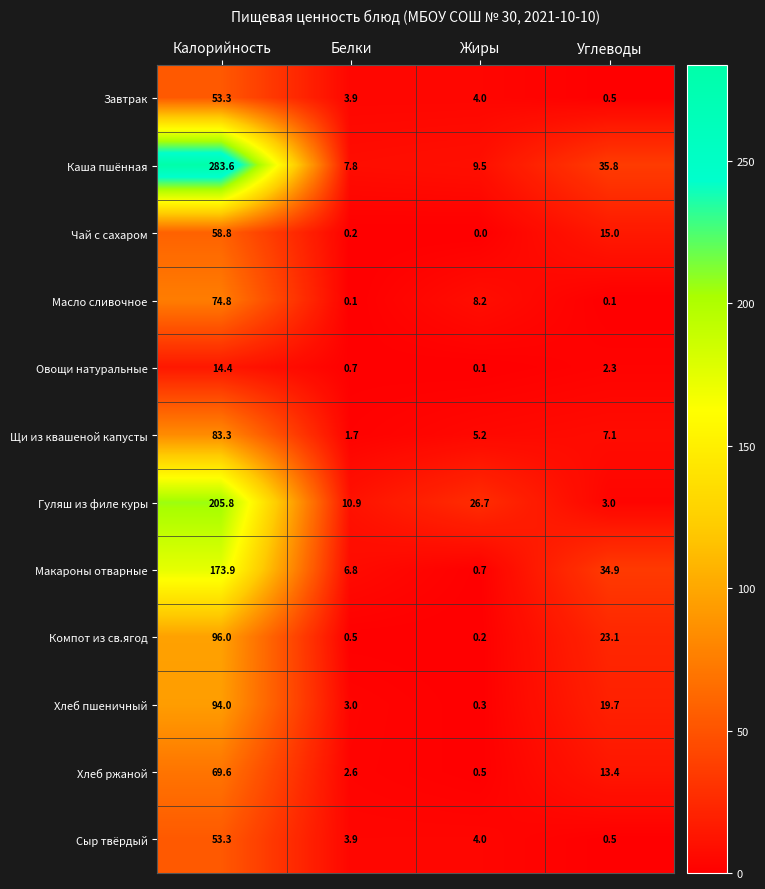

At how many categories does at least one series exceed 184?

1